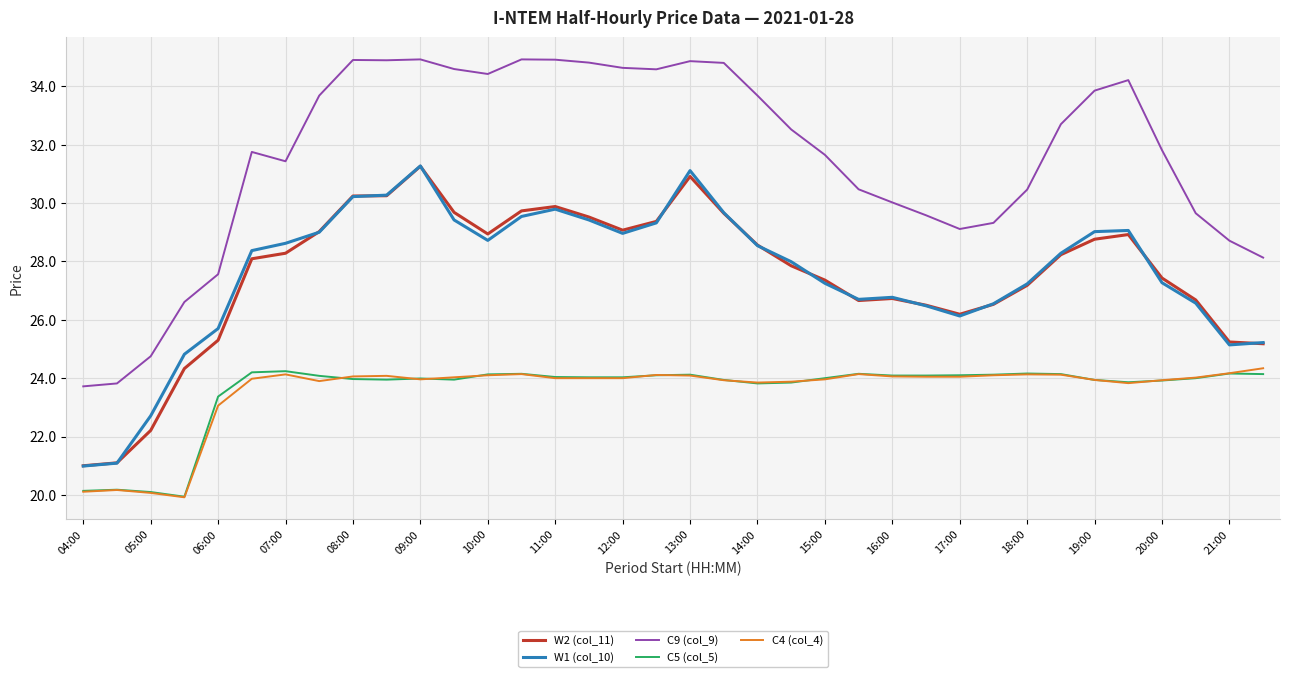

What is the minimum value for C9 (col_9)?

23.7